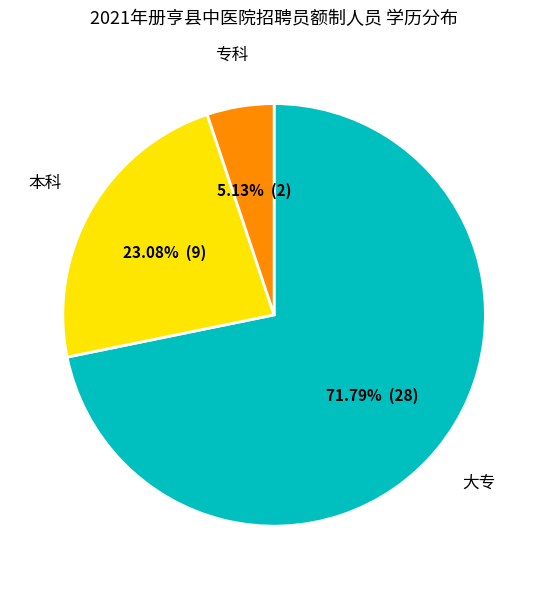

True or false: 本科 accounts for 9% of the total.

False